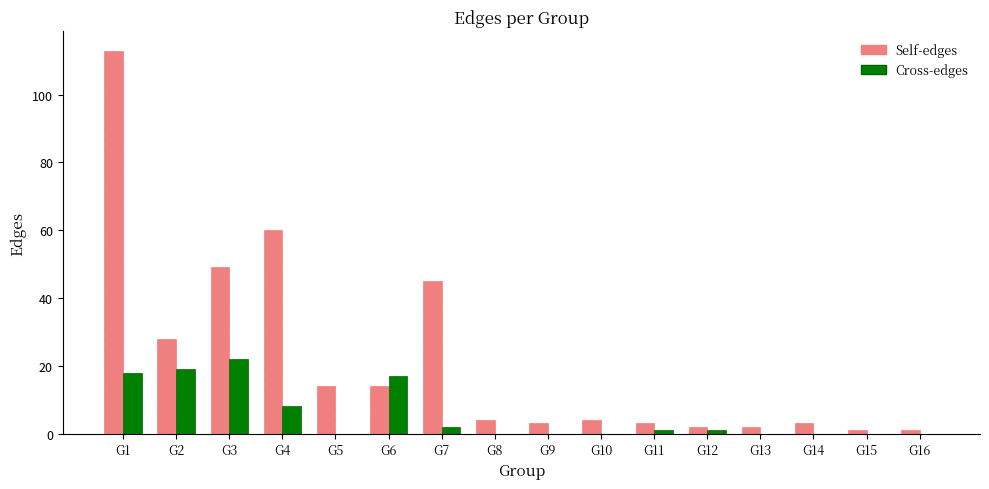

What is the total value across all series at G15?

1